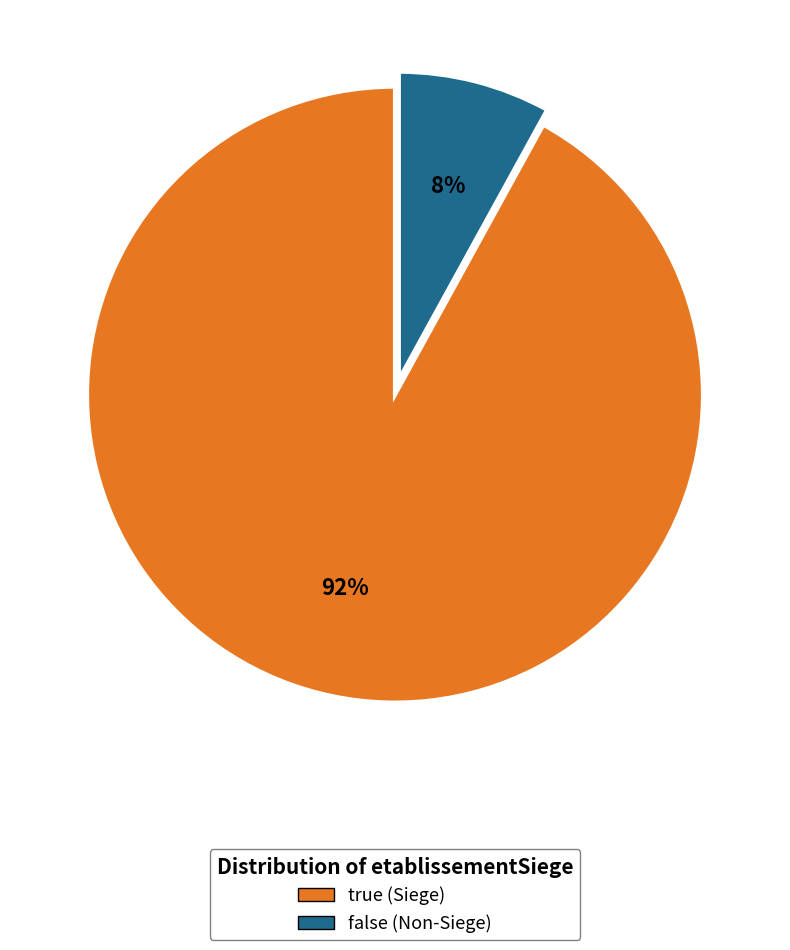

Do false and true together represent more than half of the pie?

Yes